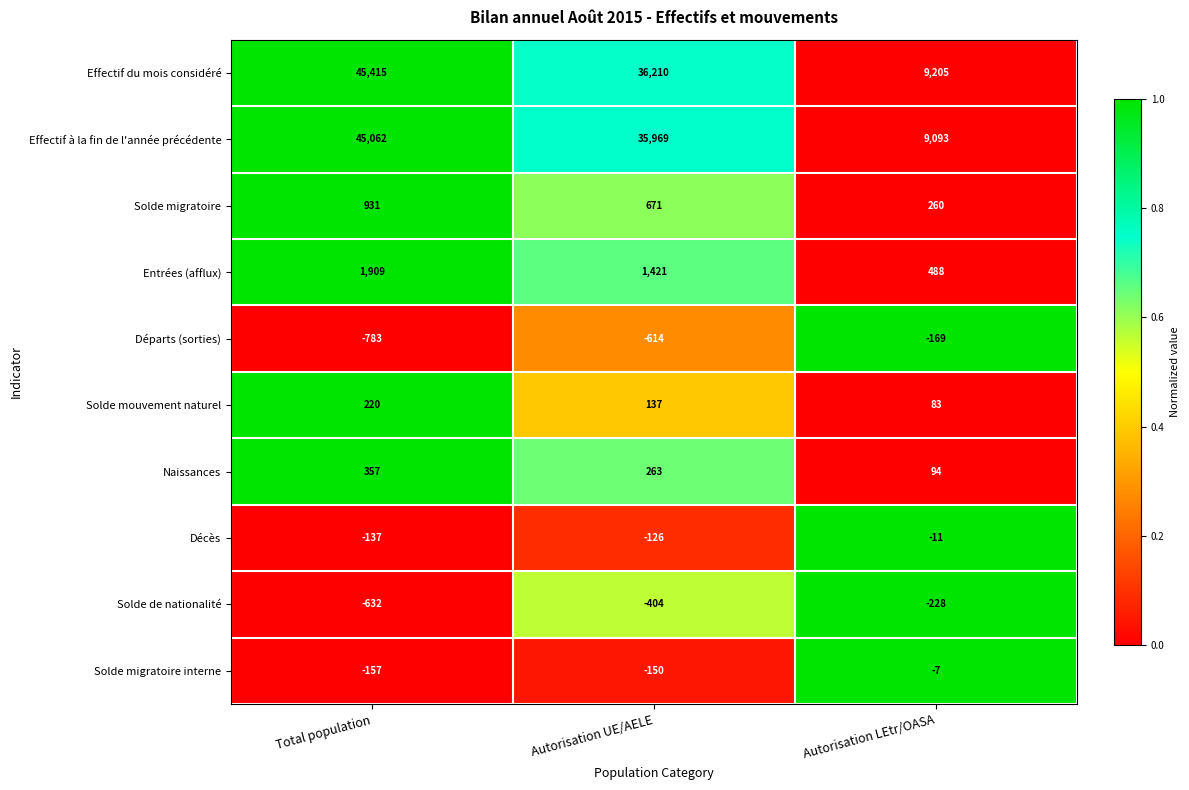

Count the Départs (sorties) values in the range -783 to -169.

3